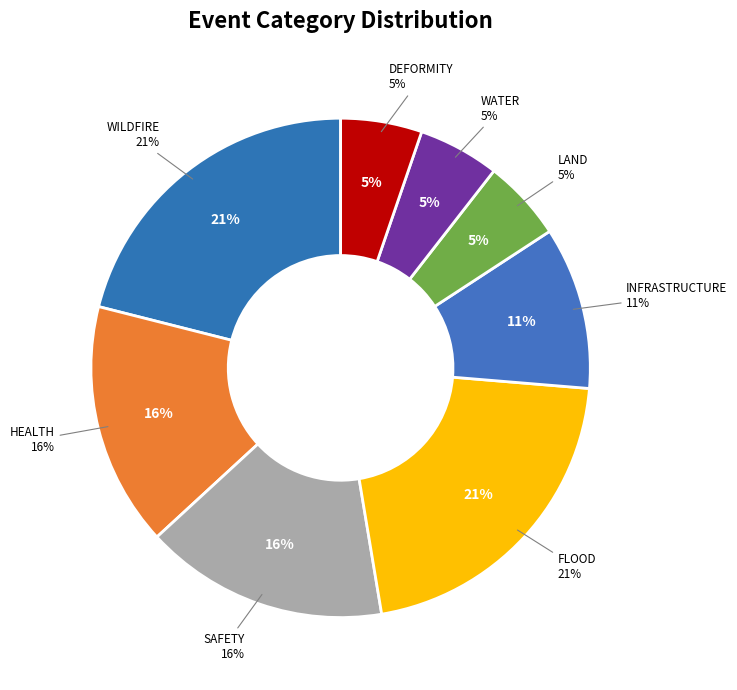

How many segments does this pie chart have?

8